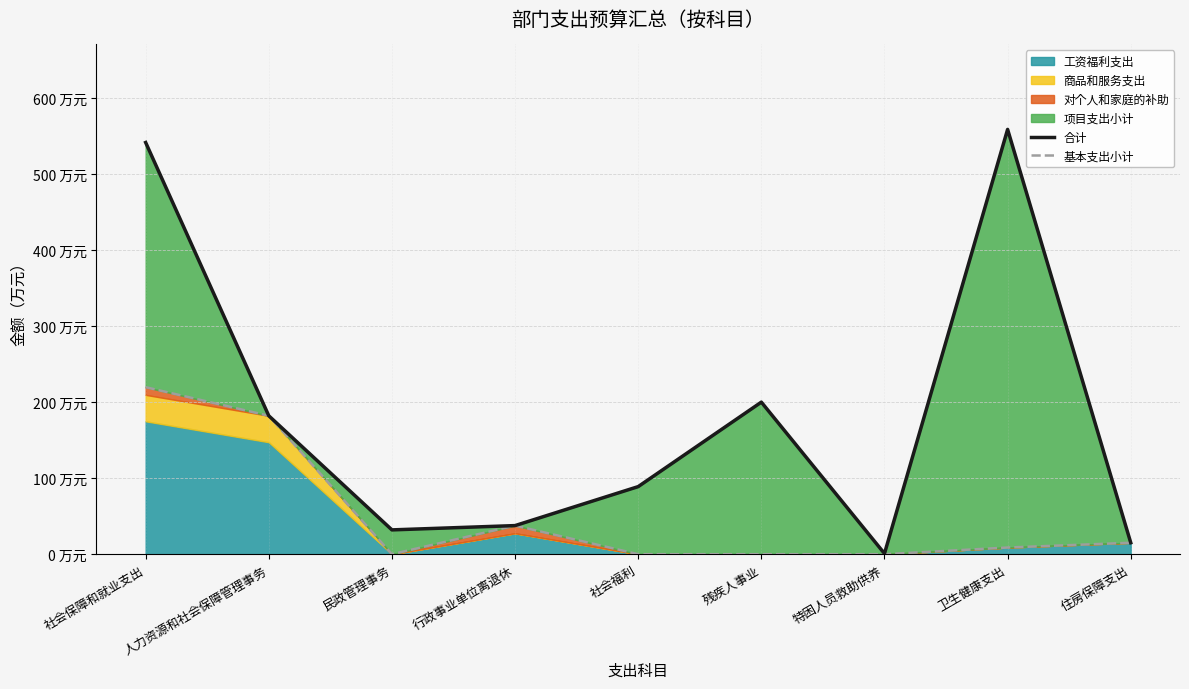

True or false: 合计 and 基本支出小计 cross at least once.

False